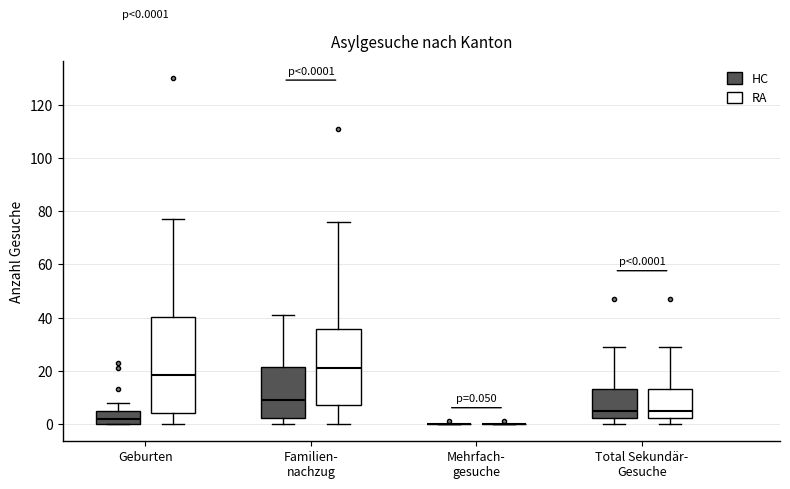

Which box is the tallest, from its lower edge to its upper edge?

Geburten (RA)